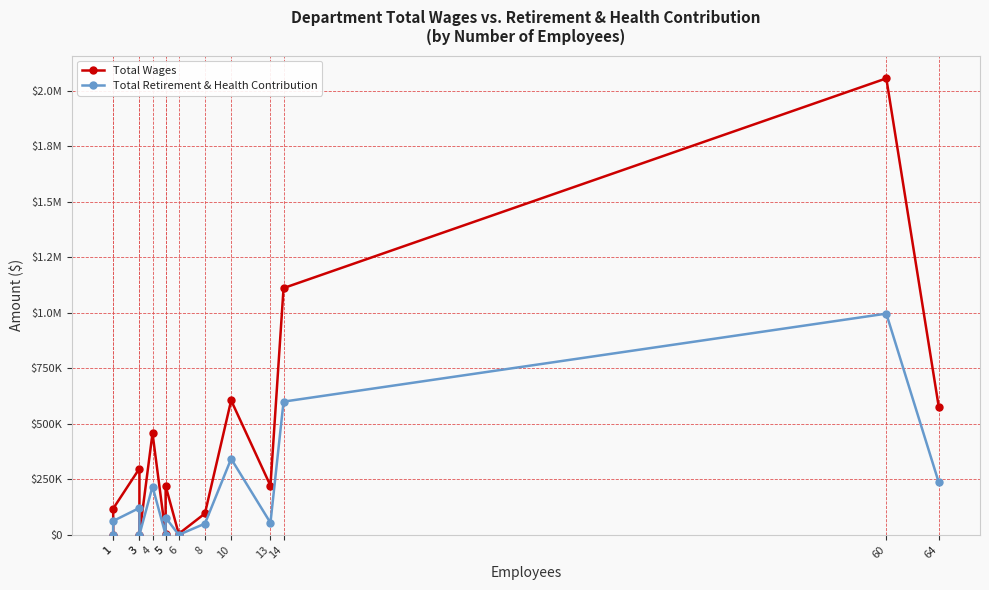

At how many categories does at least one series exceed 1633777?

1